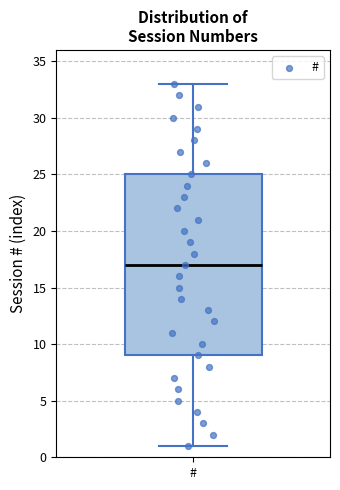

Transcribe this box plot: give where the median line is, the range the box spans, and where the two whiskers end, as read against the y-axis. The values are not printed on the chart, so give them approximately, as read against the axis.

median 17, box 9 to 25, whiskers 1 to 33